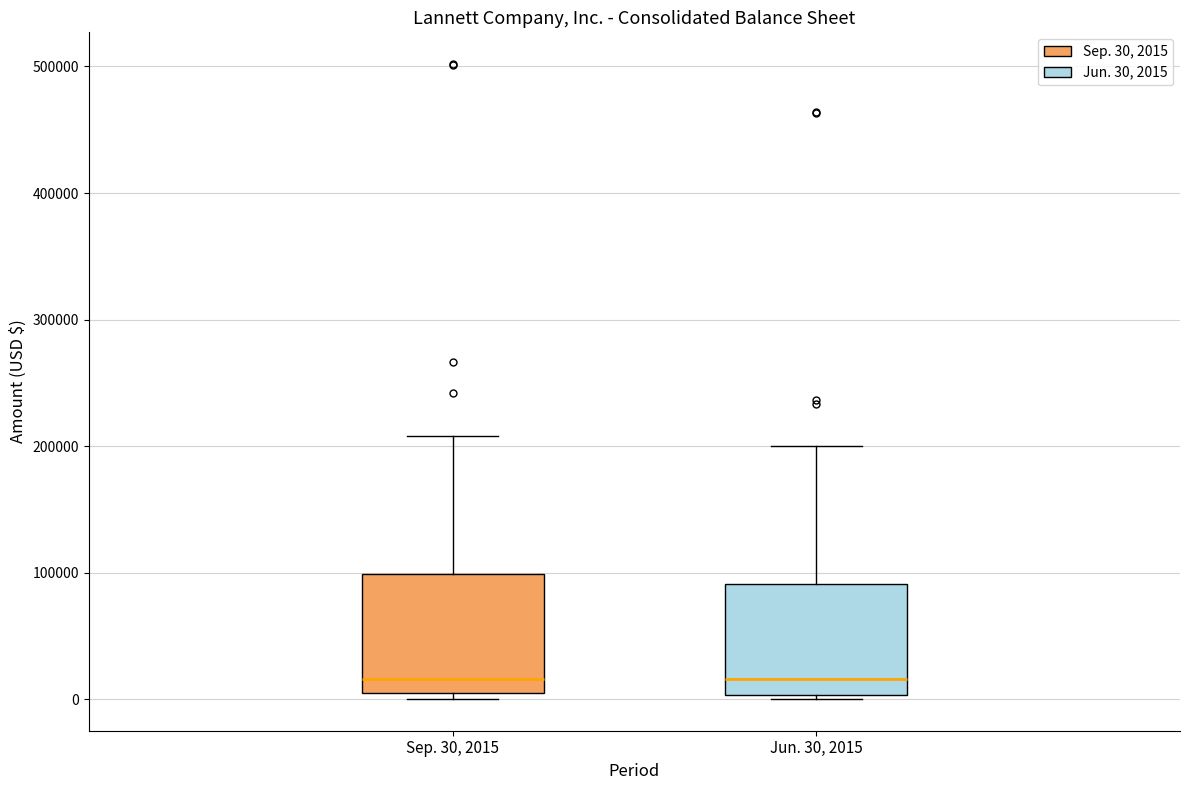

Where is the upper edge of the box for Sep. 30, 2015 on the y-axis? The values are not printed on the chart, so give them approximately, as read against the axis.

100000